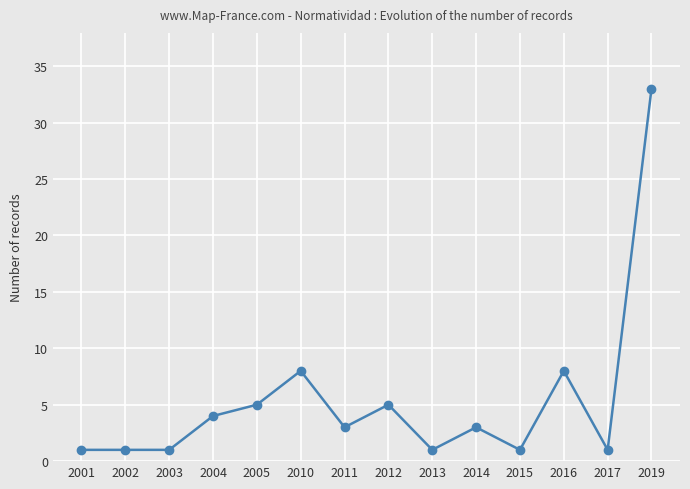

Reading right to left, transcribe all the data shown in this chart.

2019=33	2017=1	2016=8	2015=1	2014=3	2013=1	2012=5	2011=3	2010=8	2005=5	2004=4	2003=1	2002=1	2001=1